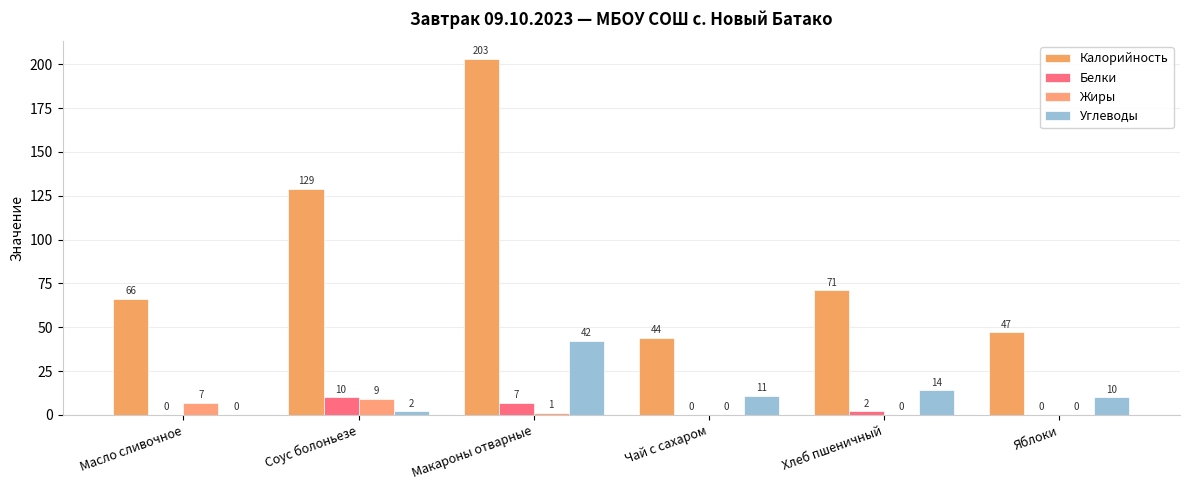

What is the difference between the Белки values at Масло сливочное and Соус болоньезе?

10